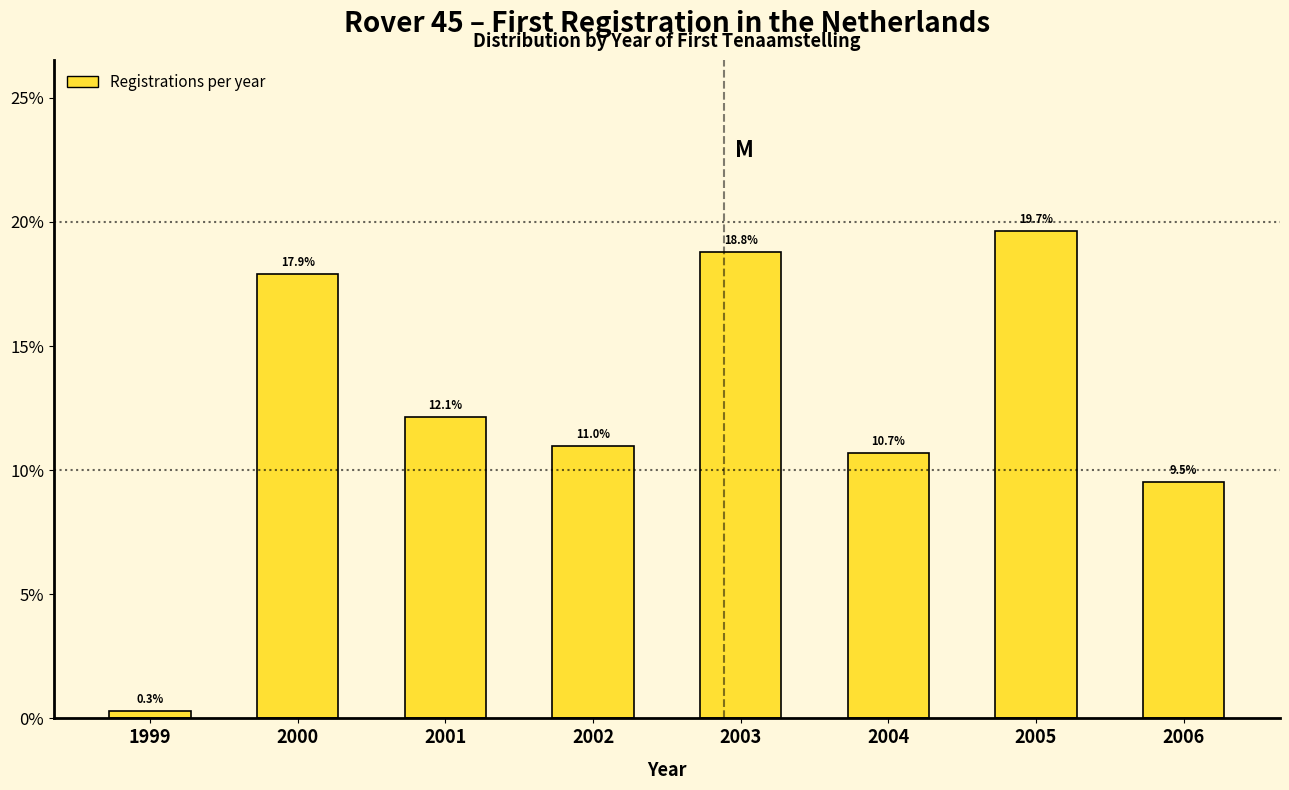

Does the chart contain any negative values?

No